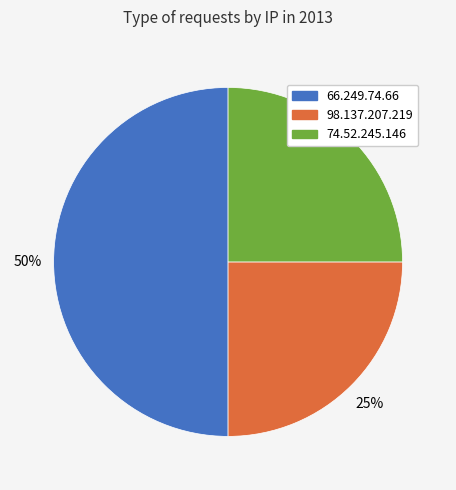

Count the number of slices in the pie.

3